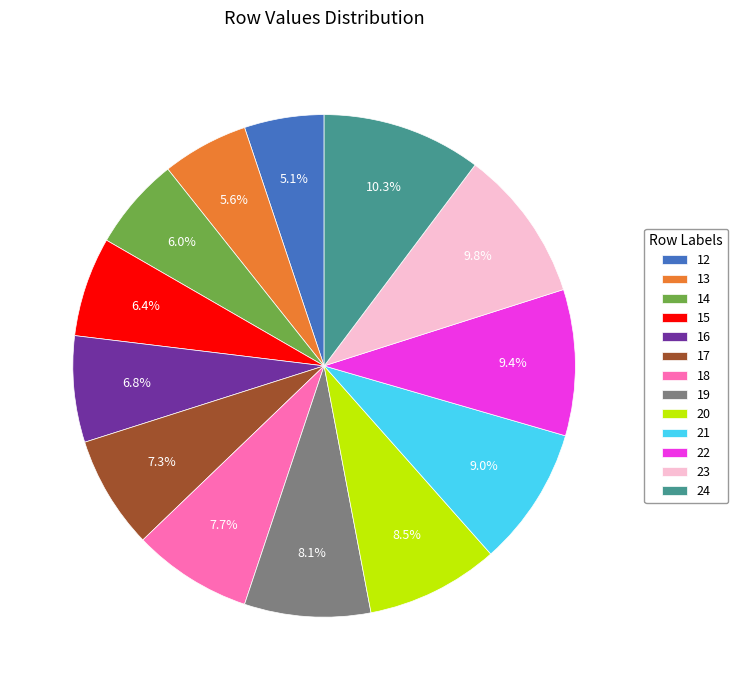

What percentage is the 17 slice, to the nearest percent?

7%